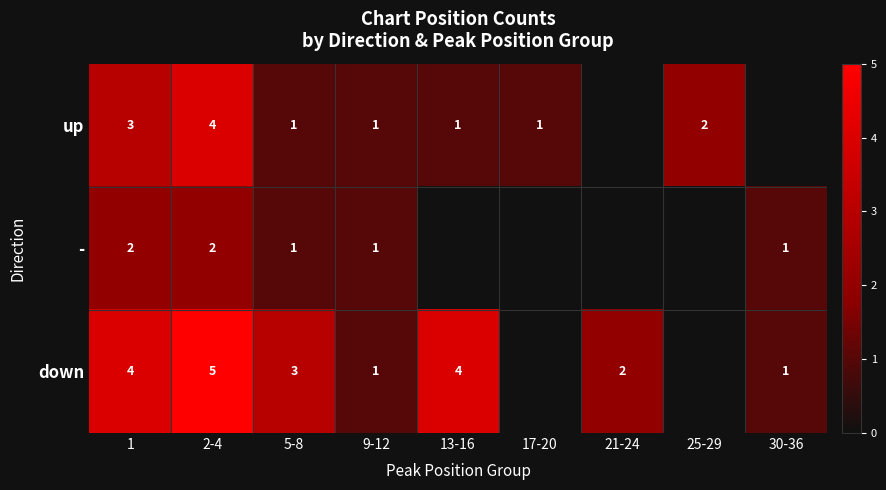

What is the spread (max minus min) of values at 5-8?

2